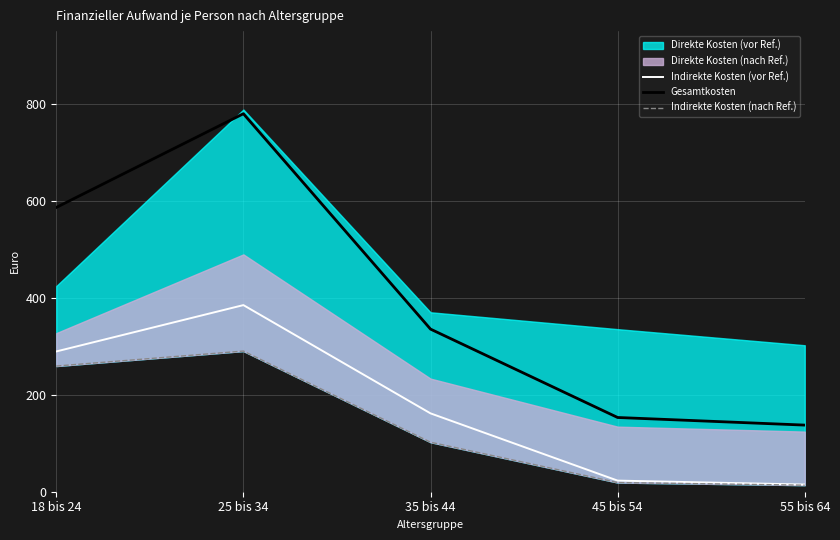

The Indirekte Kosten (vor Ref.) series shows 56.3 at 35 bis 44. True or false?

False